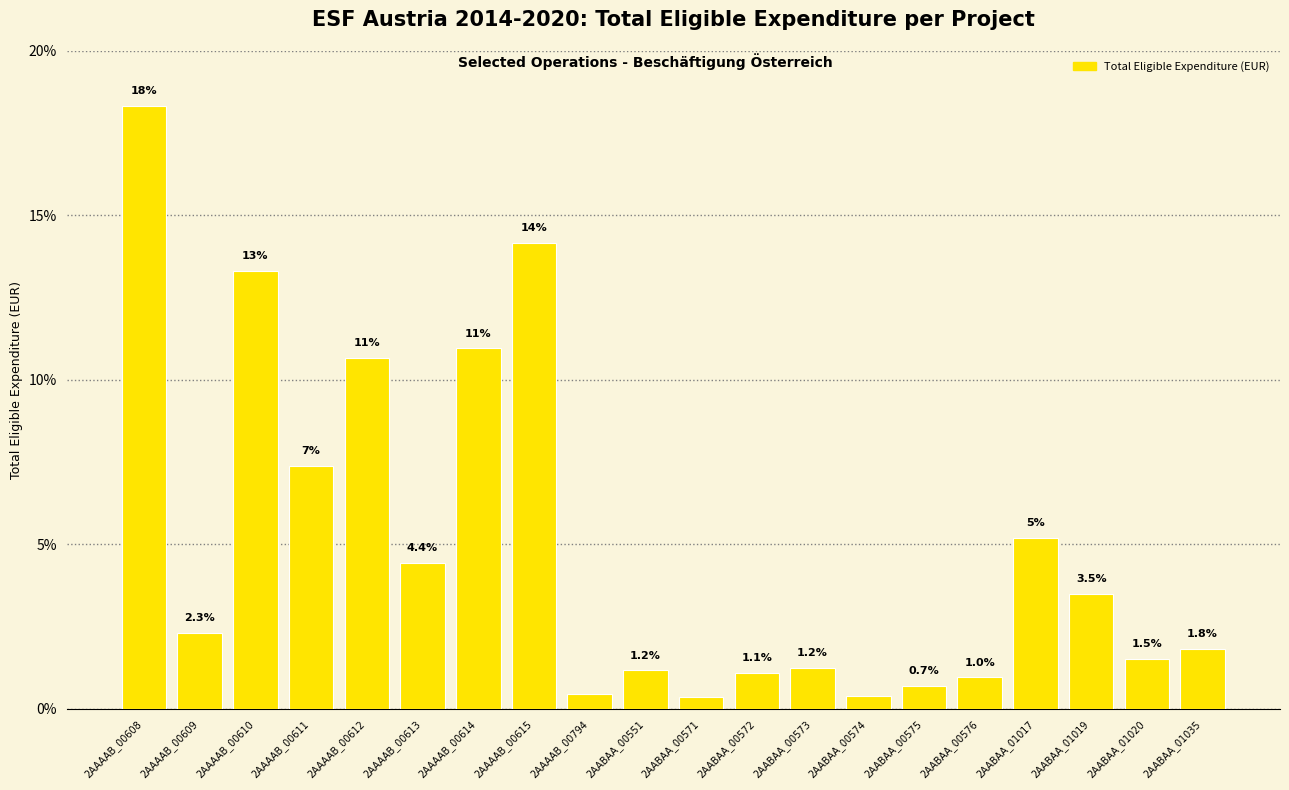

At which label is the value closest to 9?

2AAAAB_00611